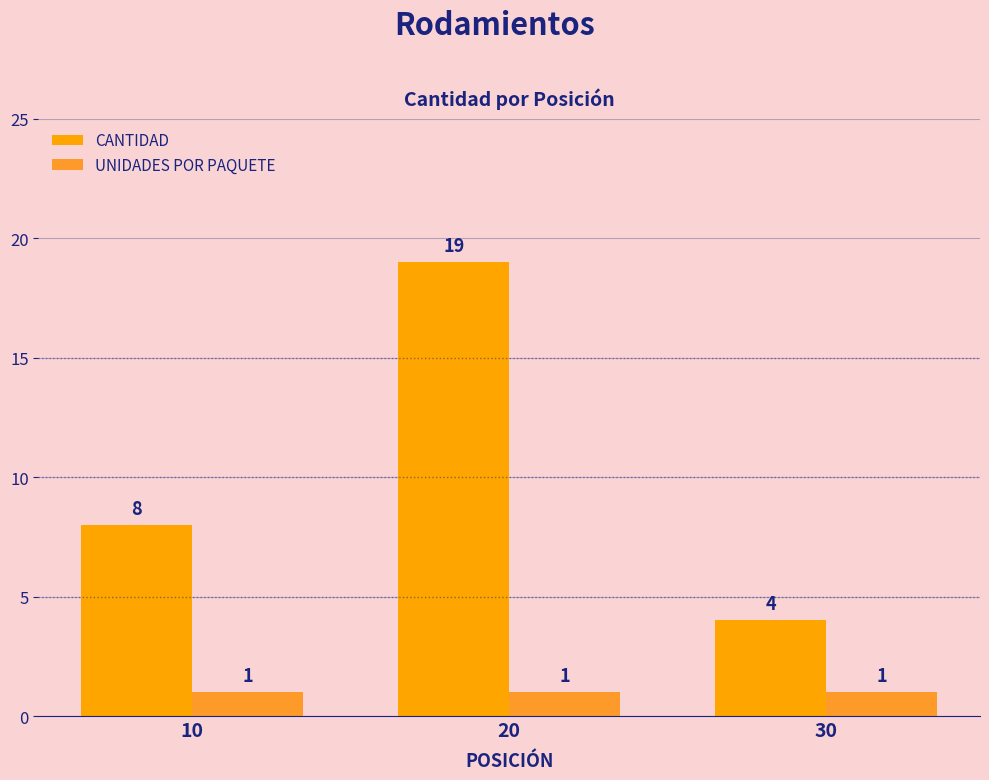

What is the difference between the highest and lowest values at 10?

7